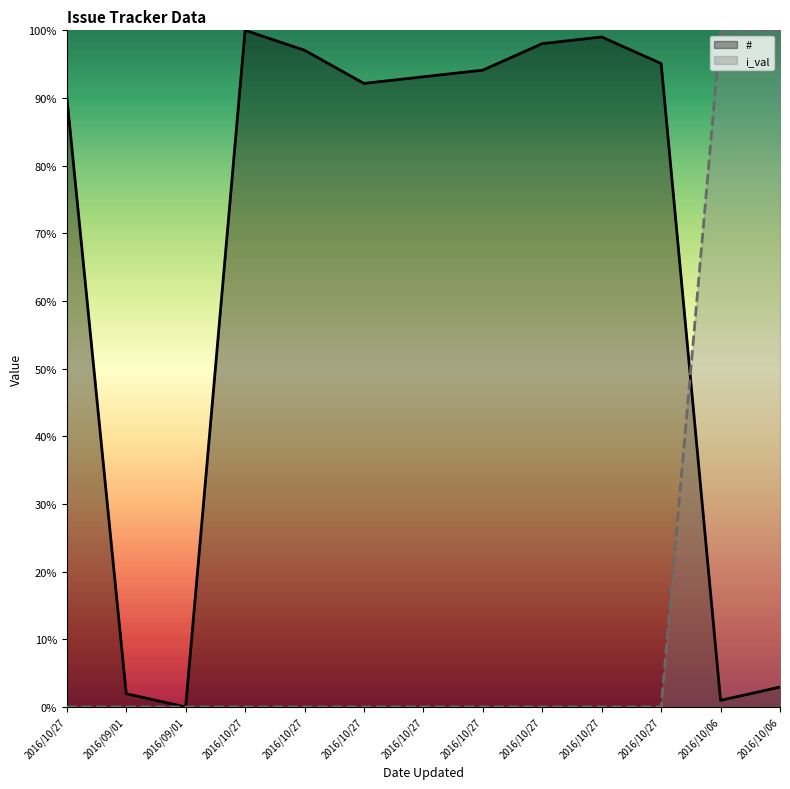

After their last crossing, which series has the higher values: # or i_val?

i_val